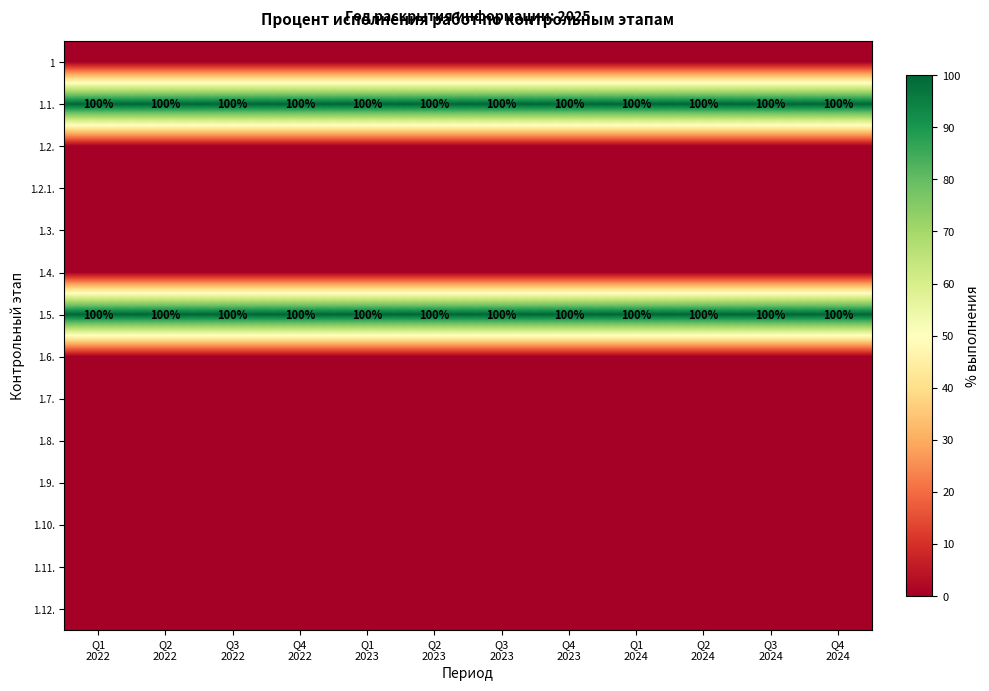

Which series has the largest range (max minus min)?

1